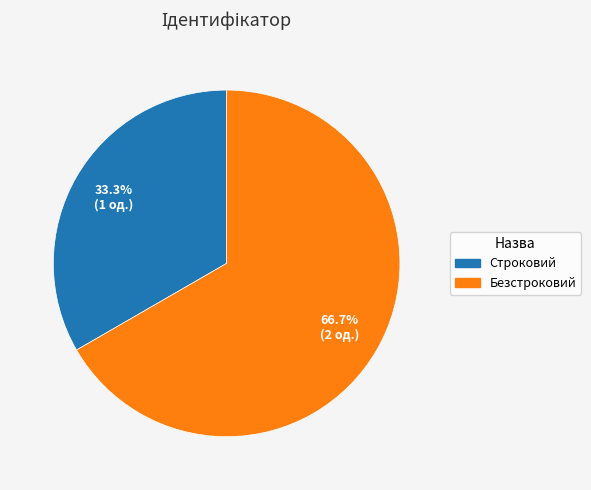

How many slices are in this pie chart?

2